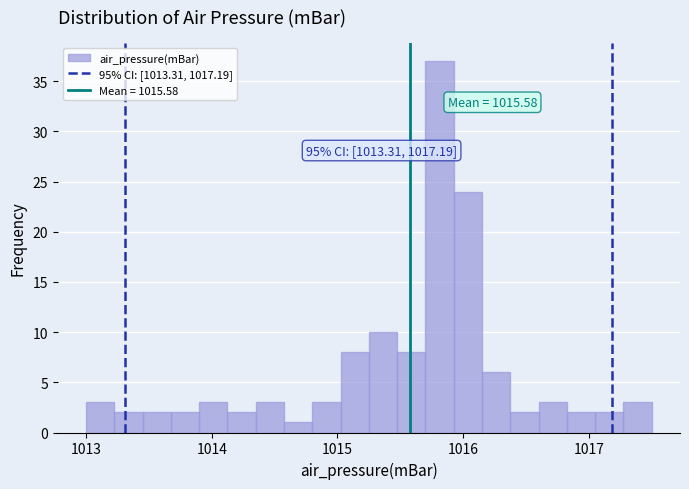

Around what value on the x-axis is the tallest bar? Give the approximate position of its centre, as read against the axis.

1015.8